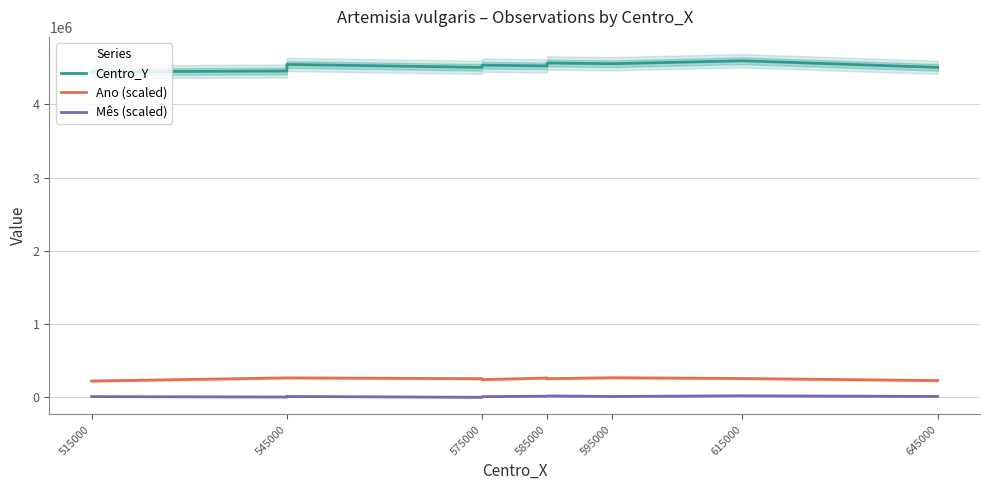

What is the difference between the maximum and minimum values in the Ano (scaled) series?

45000.0